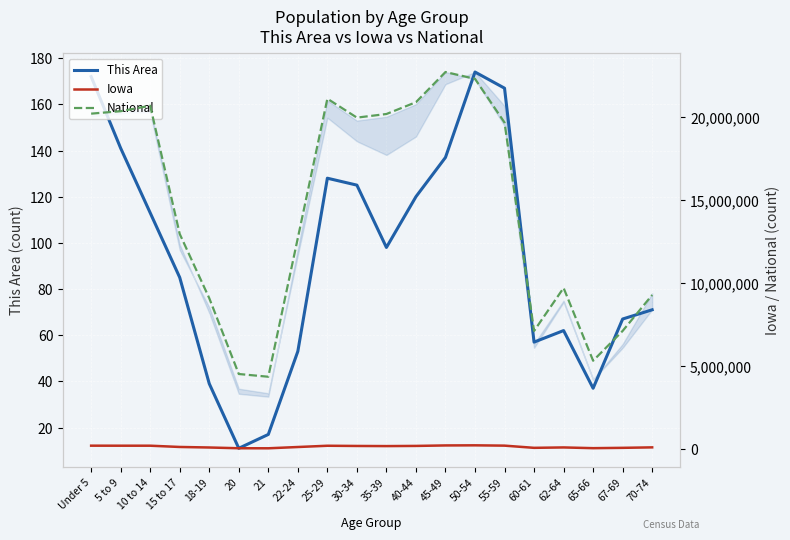

What is the difference between the second highest and second lowest values in the Iowa series?

169255